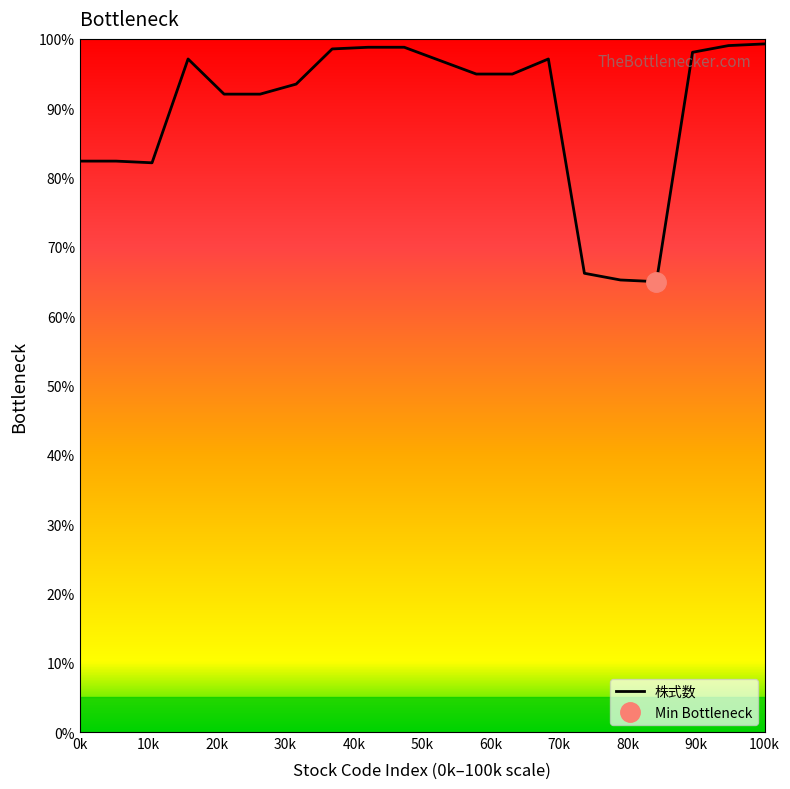

What is the difference between the maximum and minimum values?

34.3